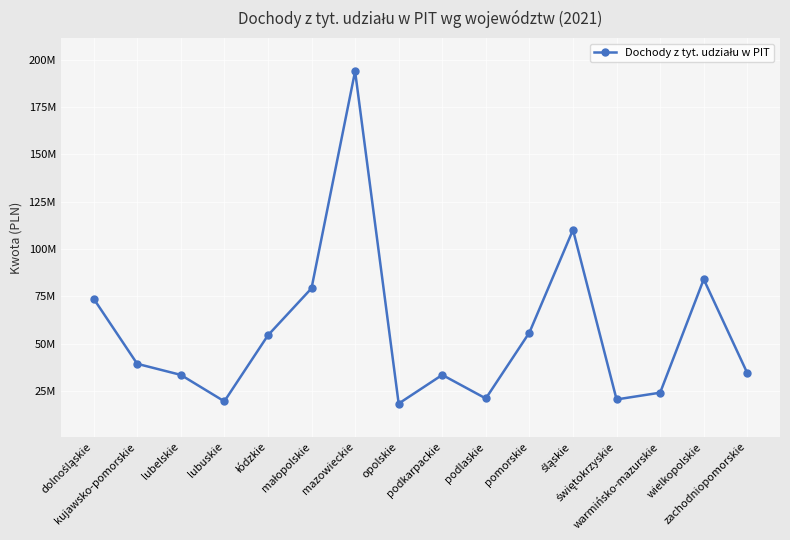

What is the sum of all values?

894535088